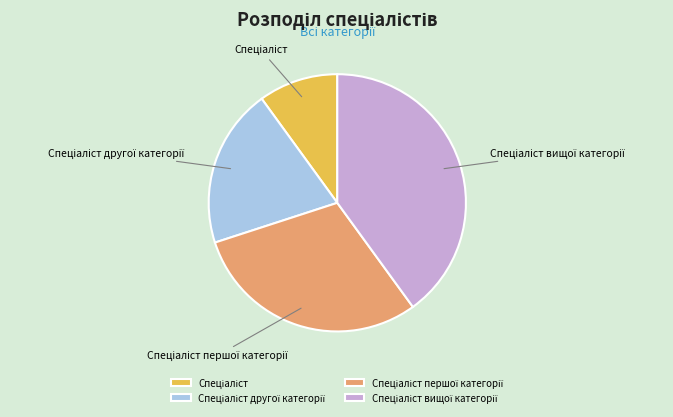

Is there a majority slice in this chart?

No